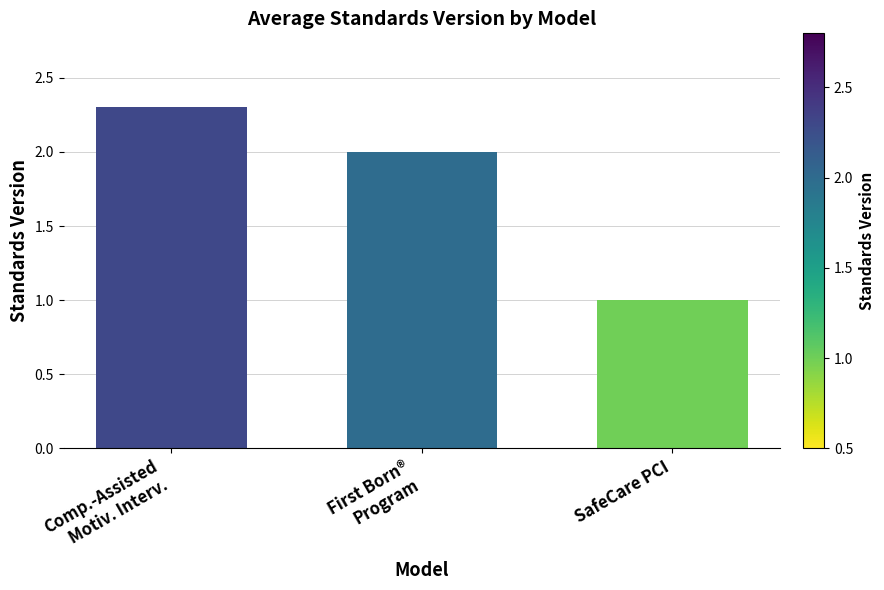

How many categories are shown in the chart?

3